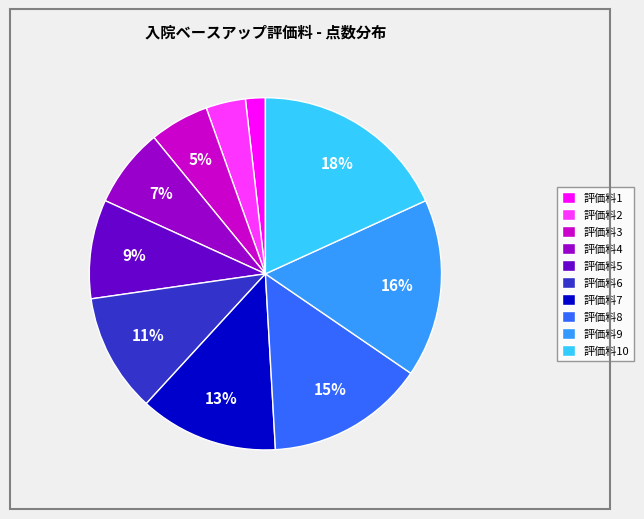

Does any single category account for the majority?

No